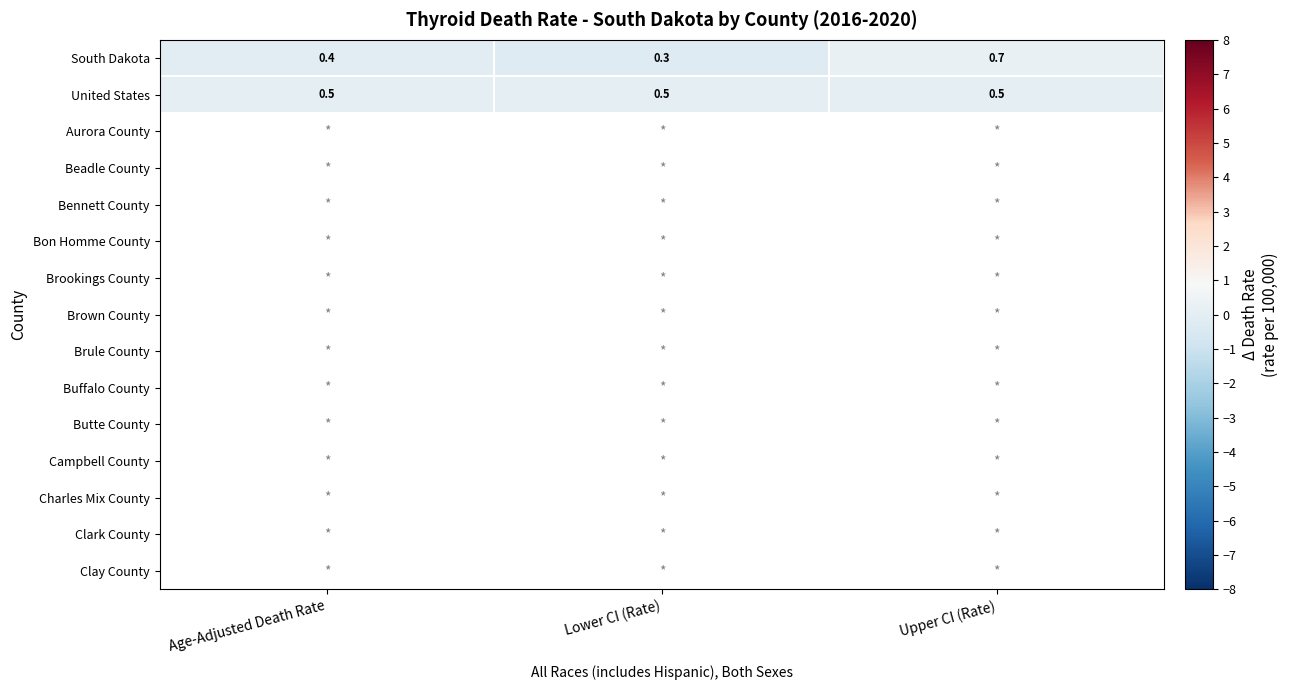

Between Lower CI (Rate) and Upper CI (Rate), which series saw the biggest shift?

South Dakota